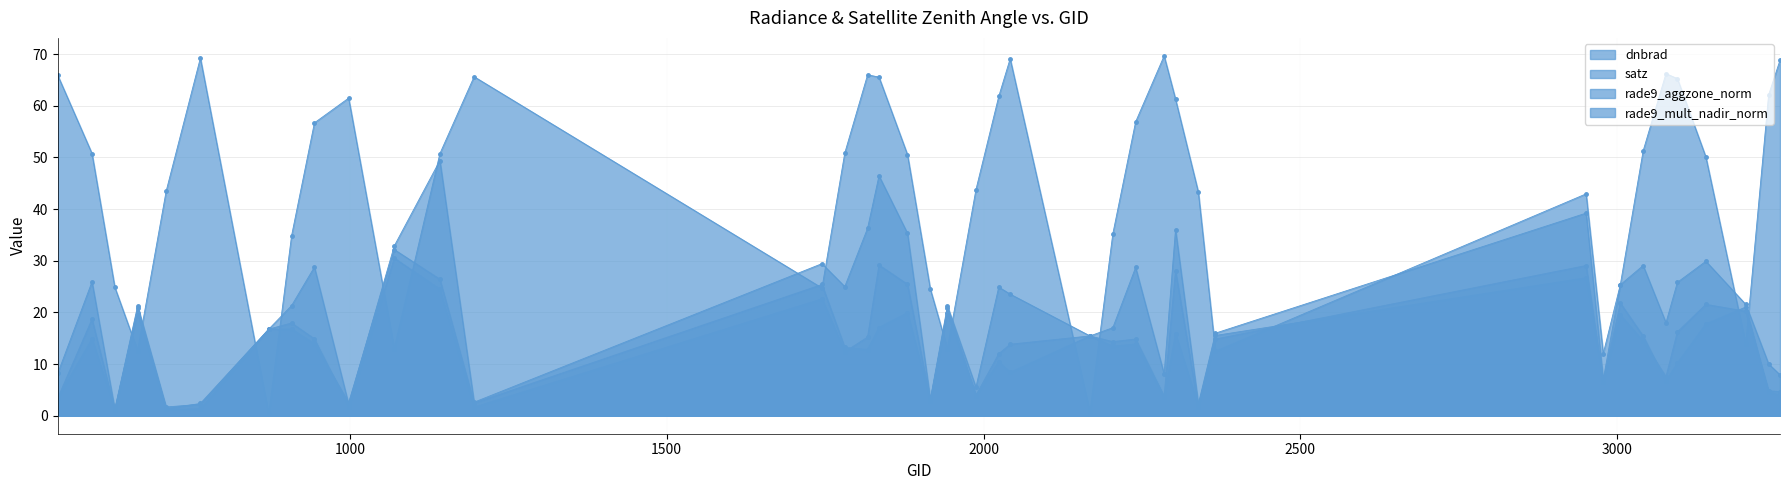

How many lines are shown in the chart?

4